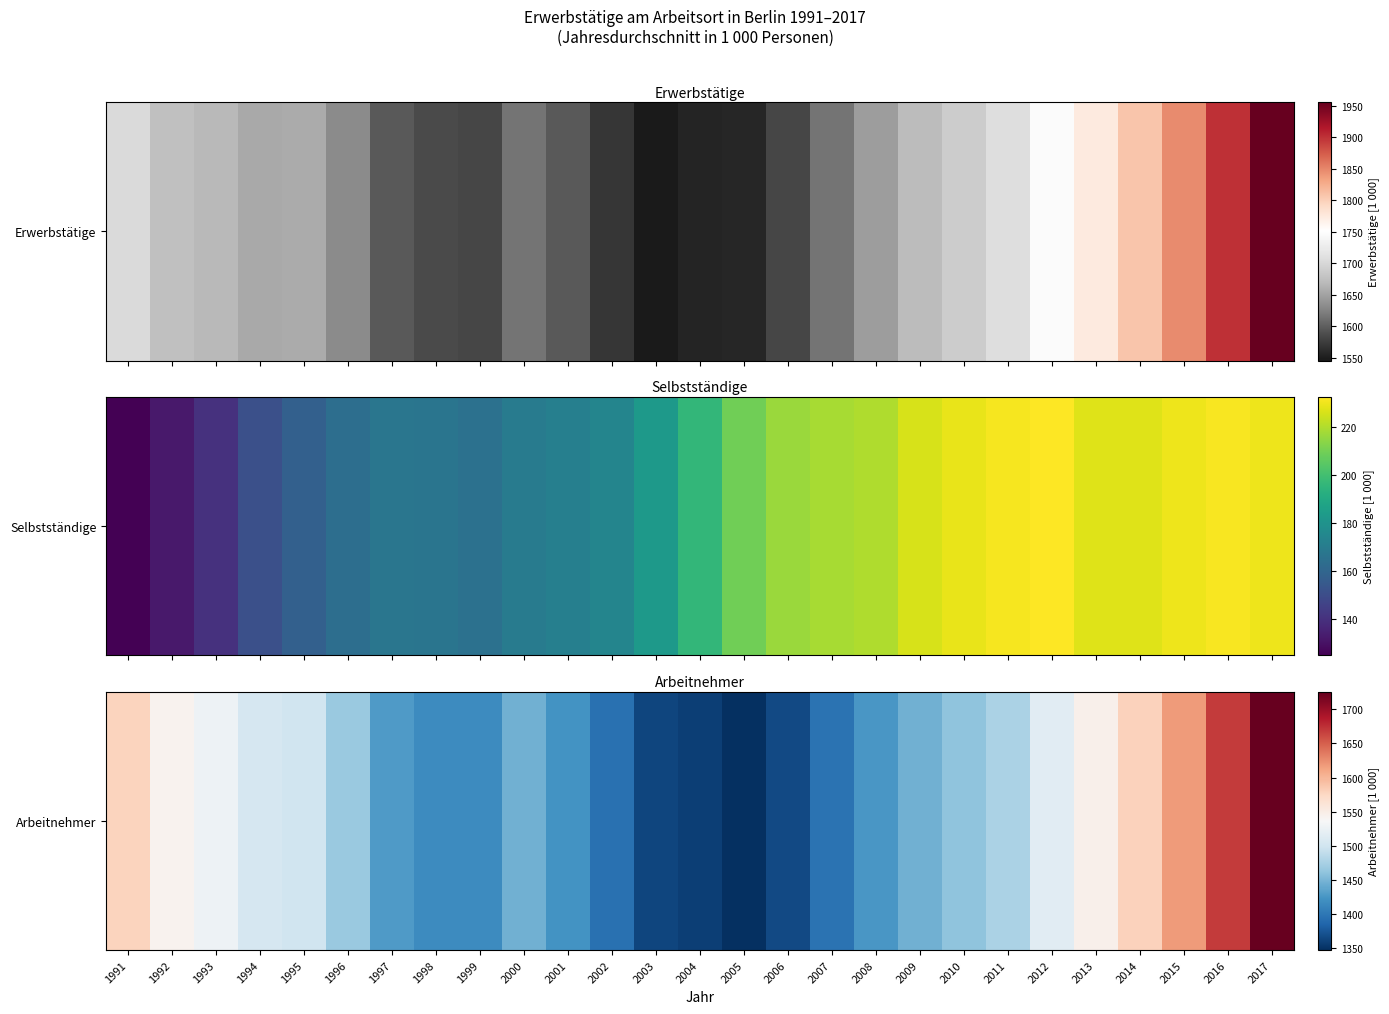

Which has a higher value, 2016 or 2012?

2016